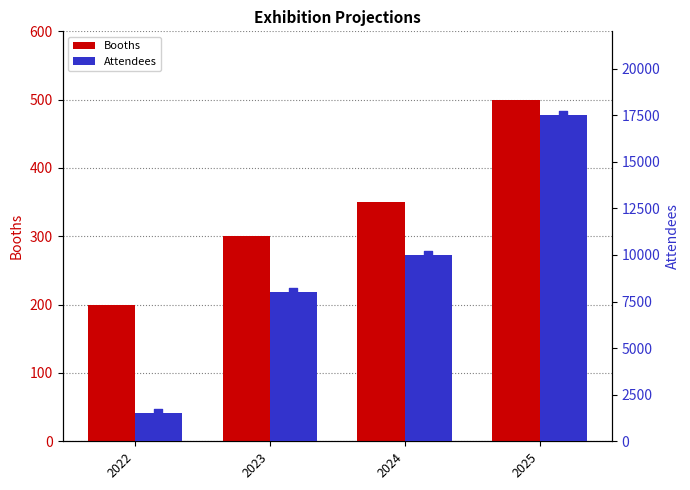

What are all the series names shown in the legend?

Booths, Attendees